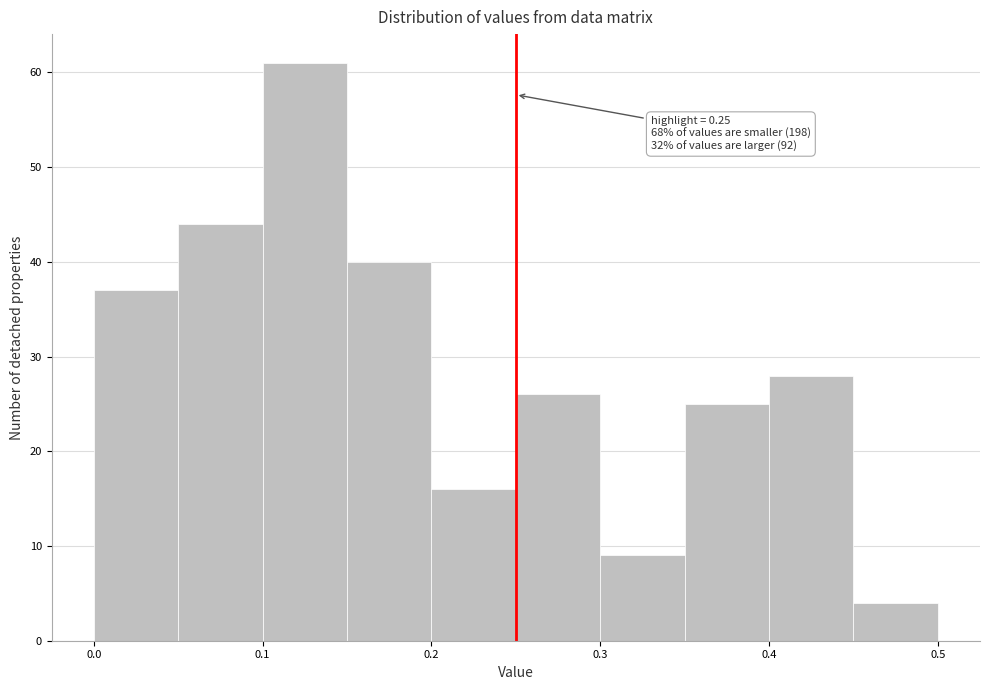

Which range on the x-axis has the tallest bar?

0.10 to 0.15